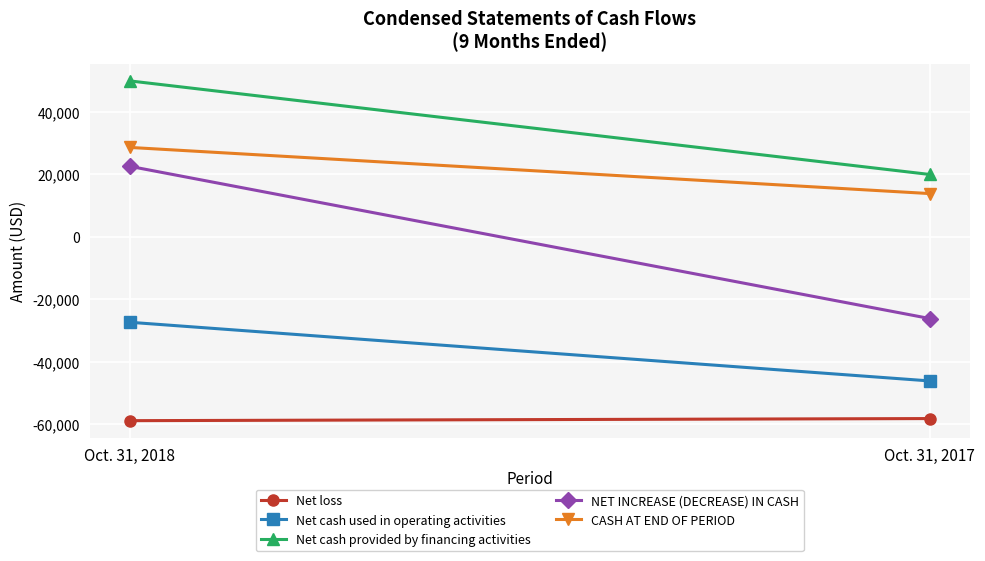

Is the value of Net cash used in operating activities at Oct. 31, 2018 greater than the value of NET INCREASE (DECREASE) IN CASH at Oct. 31, 2017?

No